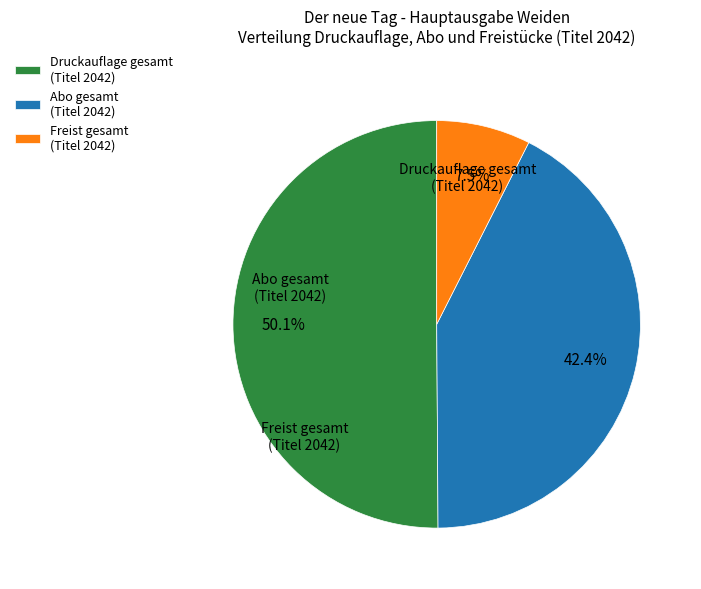

How many slices are in this pie chart?

3